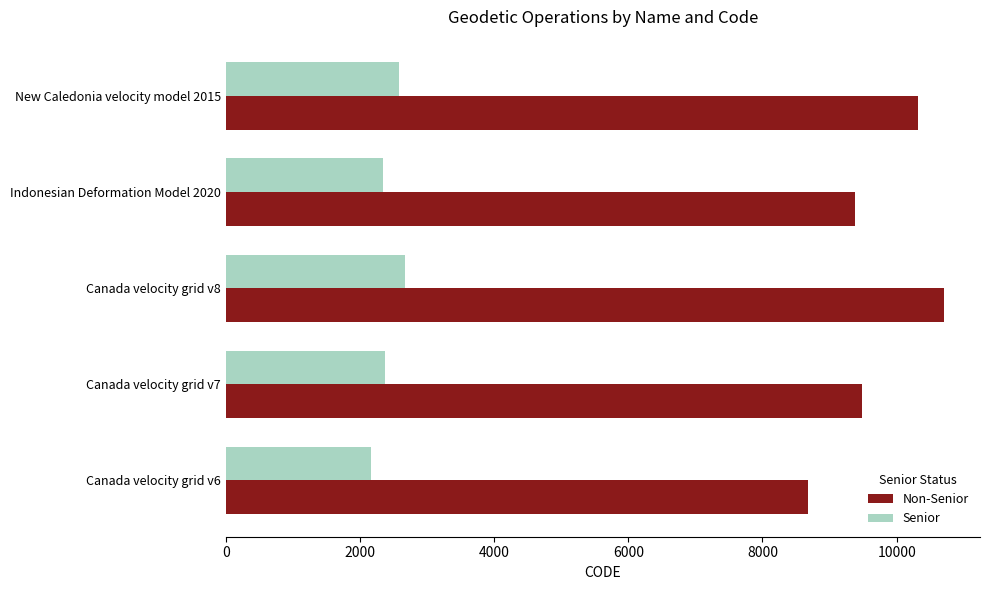

Which category has the highest value in the Senior series?

Canada velocity grid v8